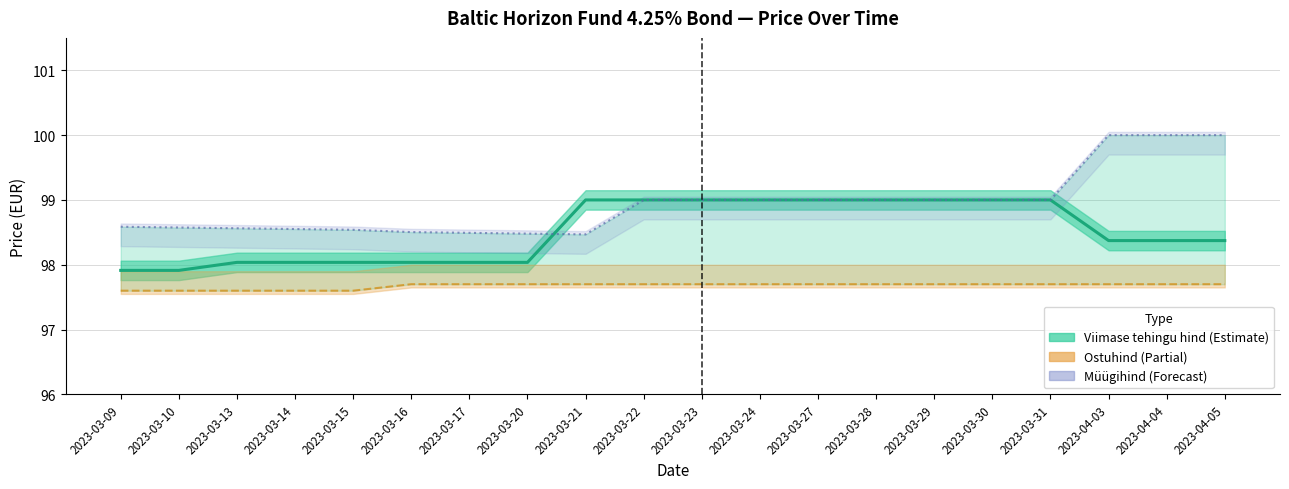

What is the minimum value shown in the chart?

97.9